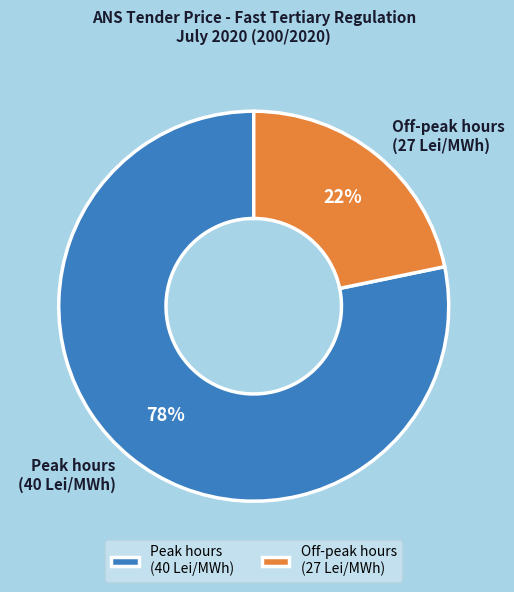

Combined, do Off-peak hours (27 Lei/MWh) and Peak hours (40 Lei/MWh) account for over 50%?

Yes